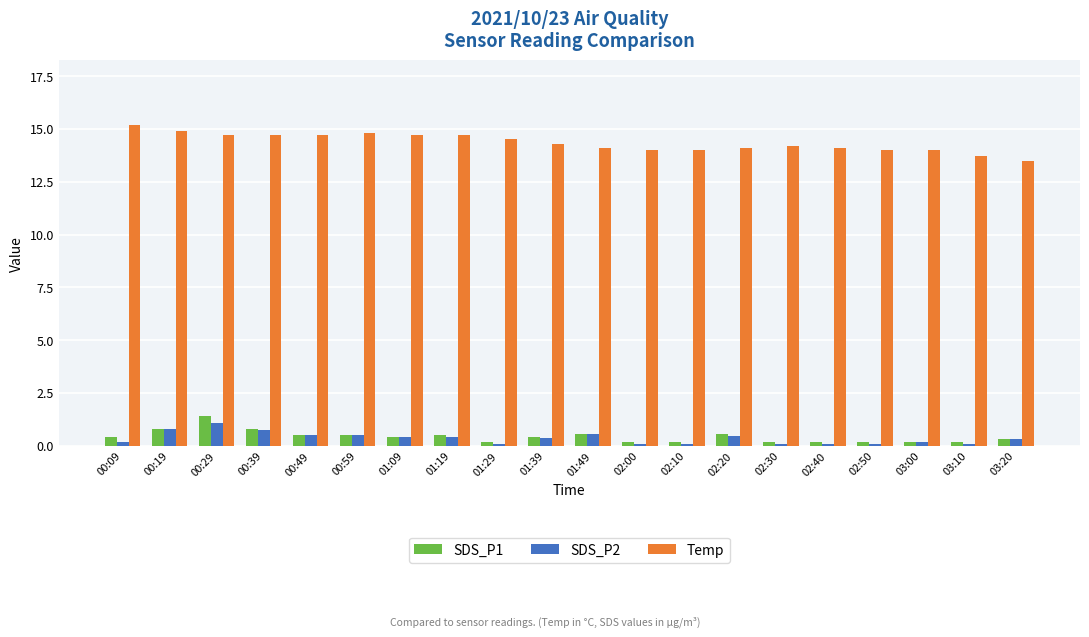

Which category has the highest value in the SDS_P1 series?

00:29